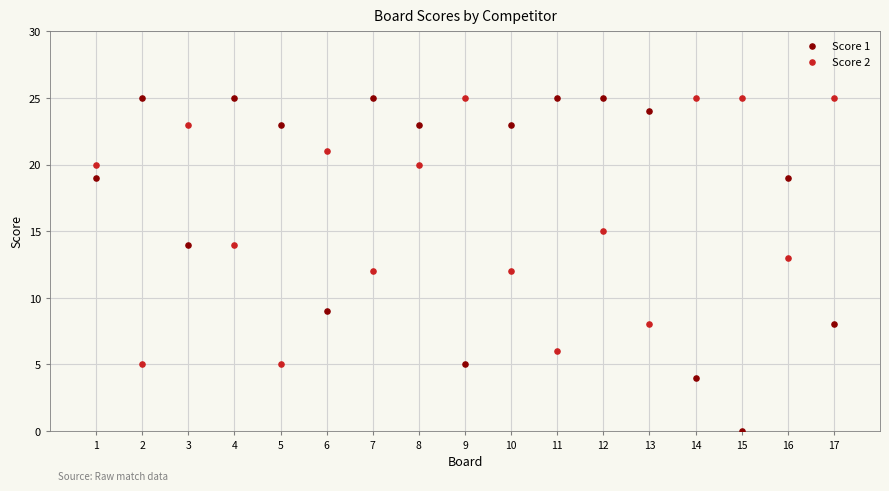

What is the X range (max minus min) for the scatter plot?

16